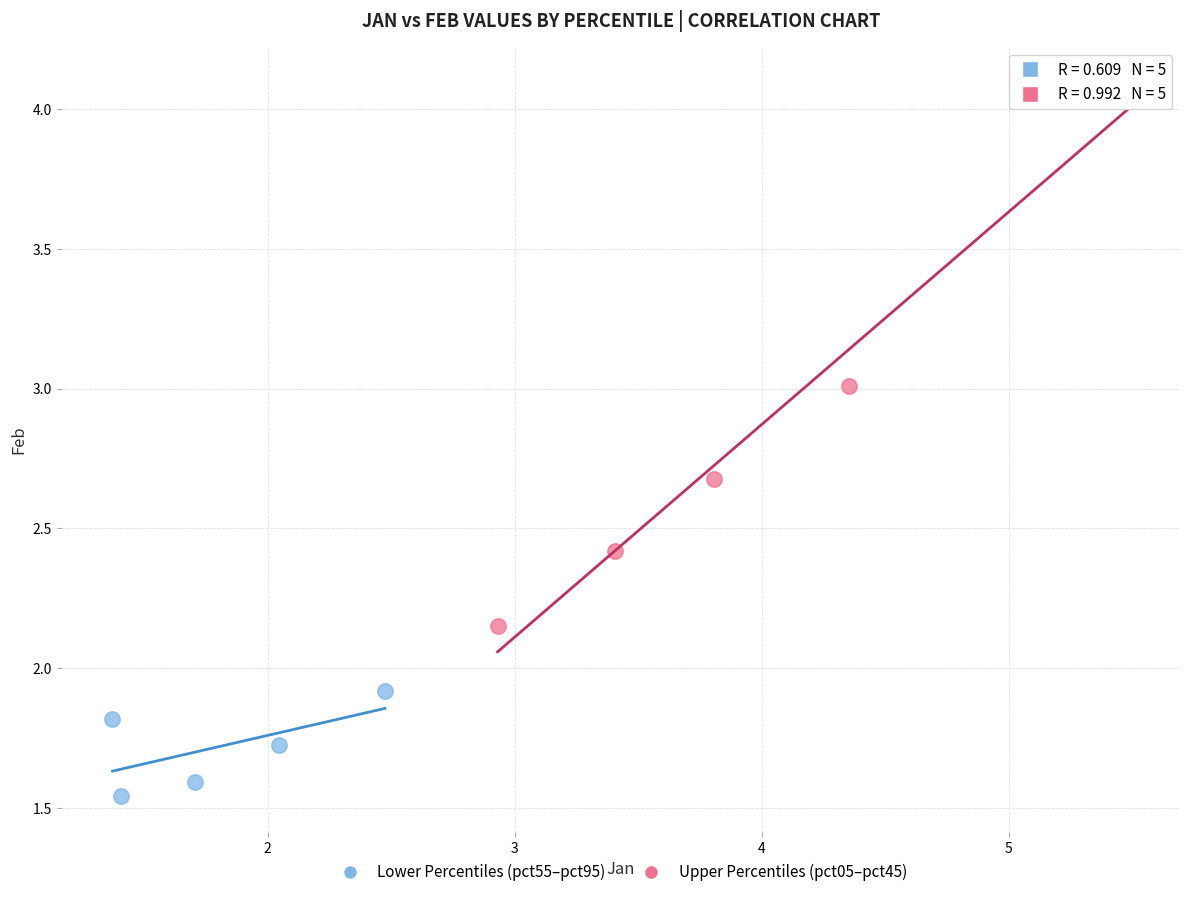

Which series has the widest spread of Y values?

Upper Percentiles (pct05–pct45)